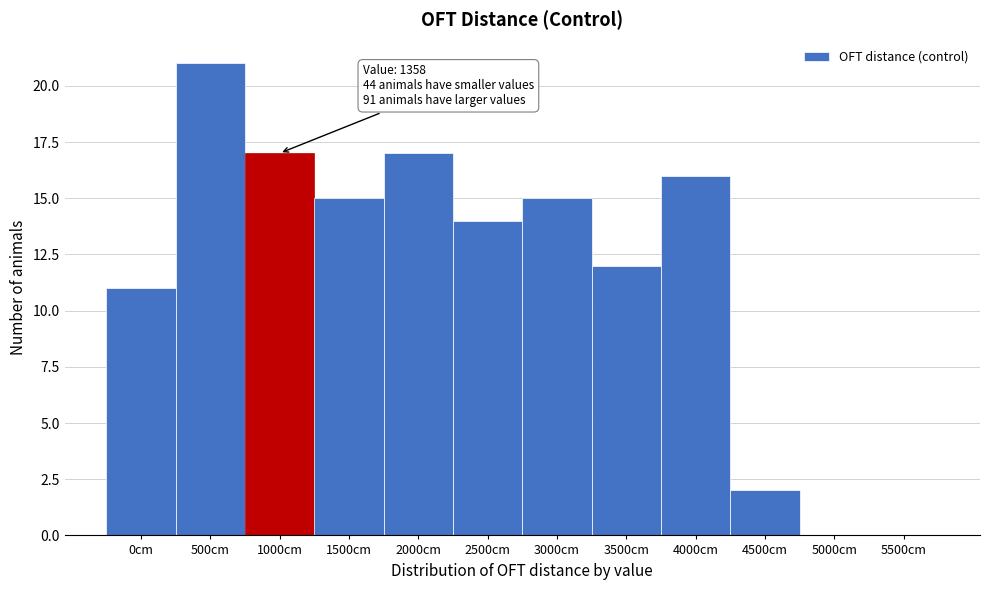

Reading left to right, list all the values displayed in this chart.

0cm=11	500cm=21	1000cm=17	1500cm=15	2000cm=17	2500cm=14	3000cm=15	3500cm=12	4000cm=16	4500cm=2	5000cm=0	5500cm=0